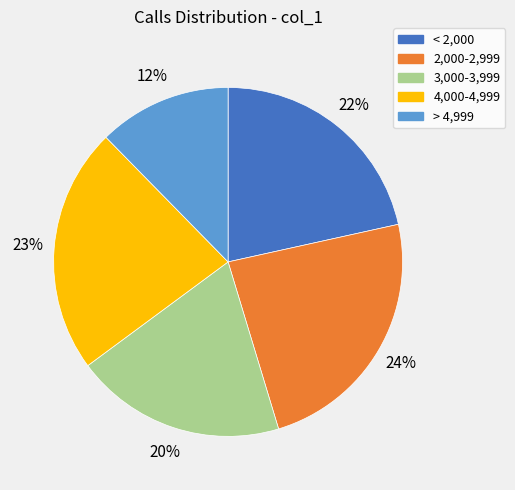

True or false: > 4,999 accounts for 1% of the total.

False